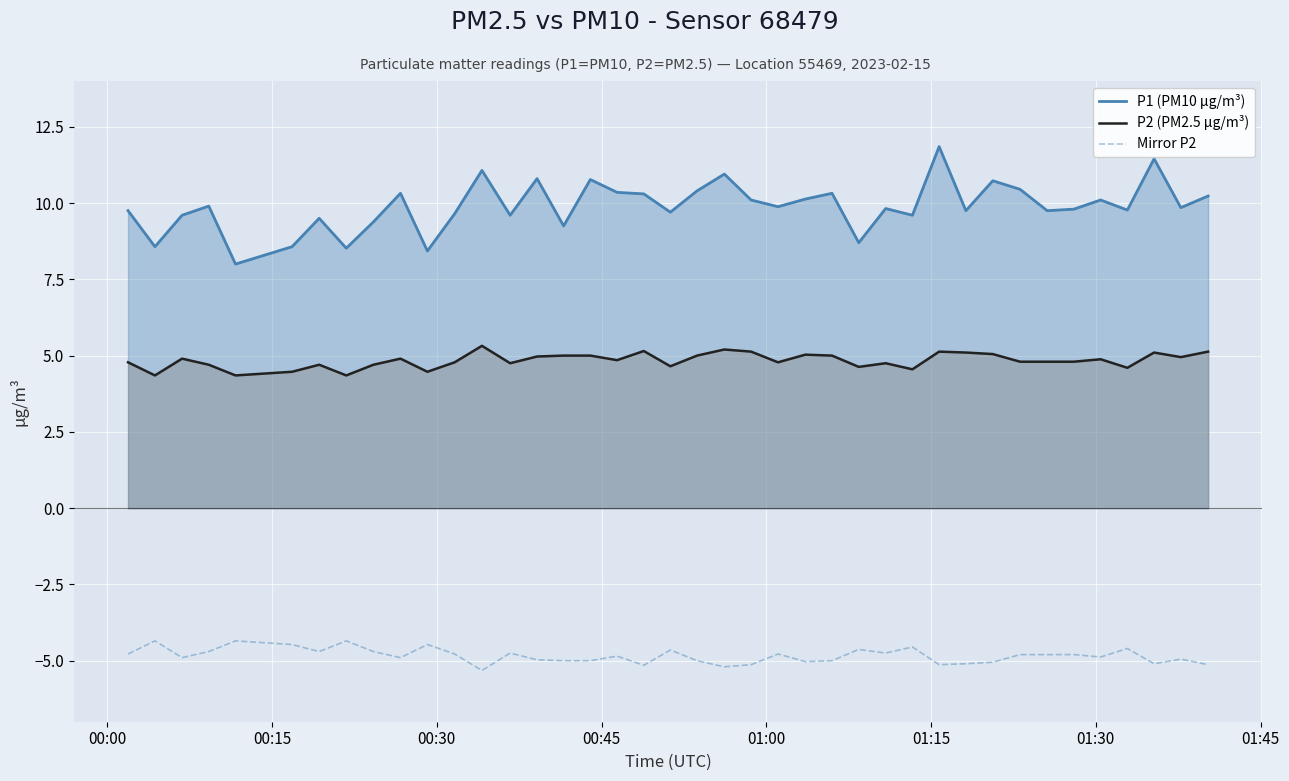

What is the difference between the maximum and minimum values in the Mirror P2 series?

1.0